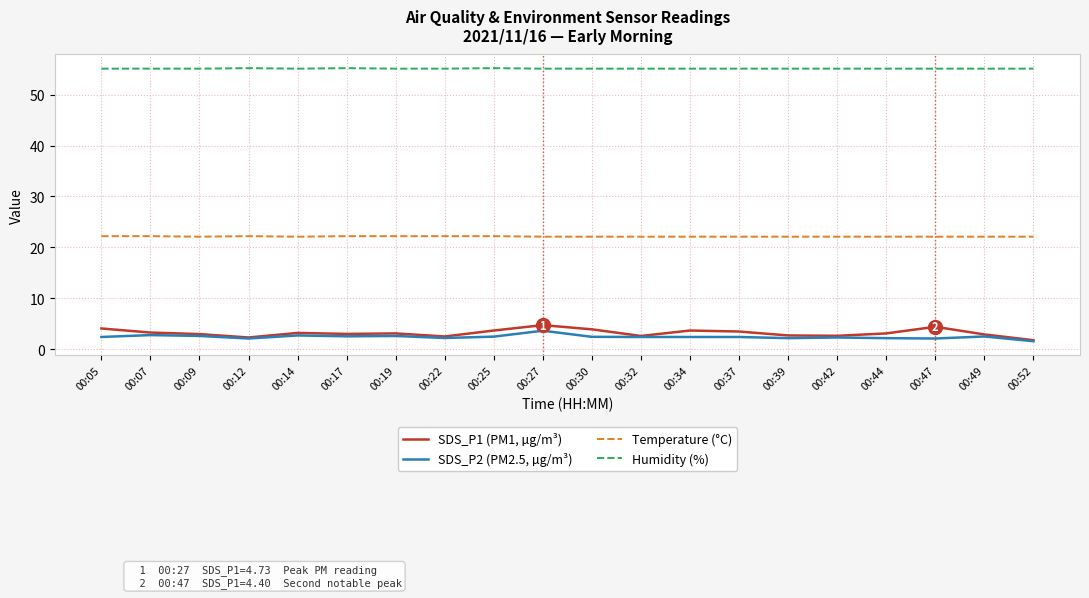

Is the value of Temperature (°C) at 00:44 greater than the value of SDS_P2 (PM2.5, µg/m³) at 00:39?

Yes